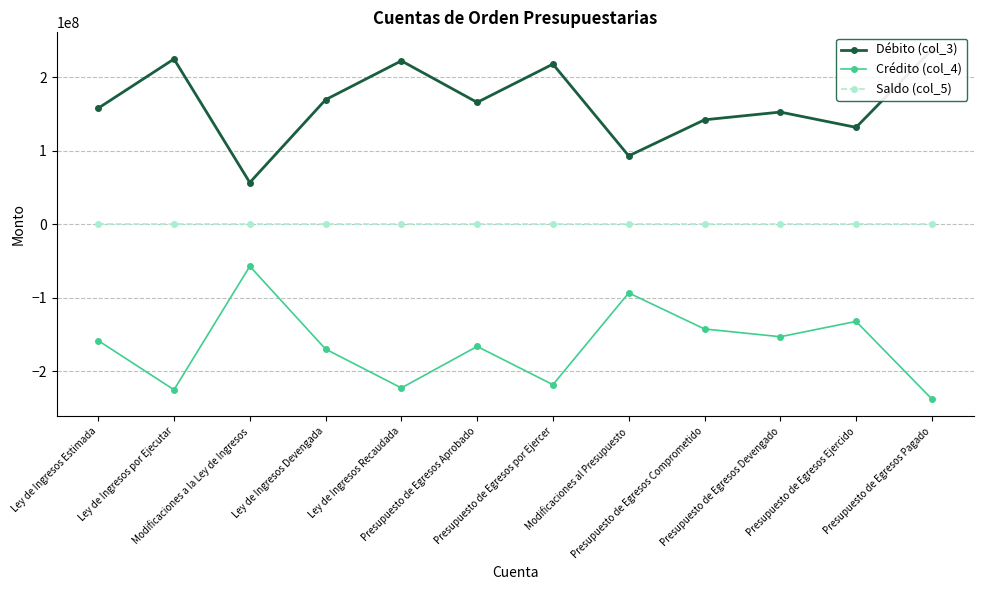

Where is the first local minimum for Débito (col_3)?

Modificaciones a la Ley de Ingresos